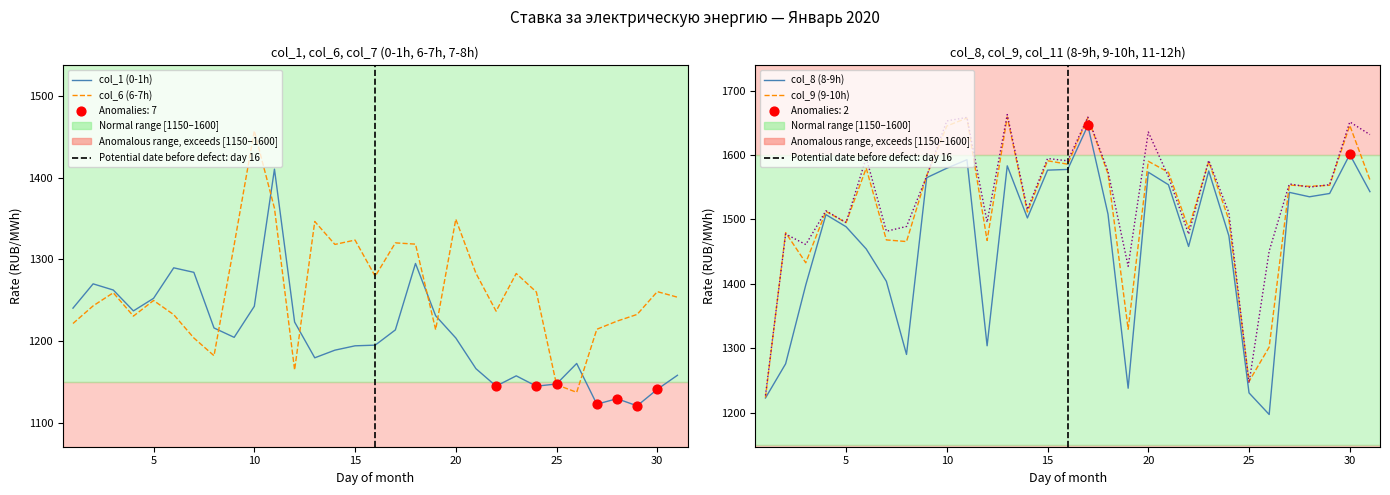

Which series contains the lowest Y value?

col_1